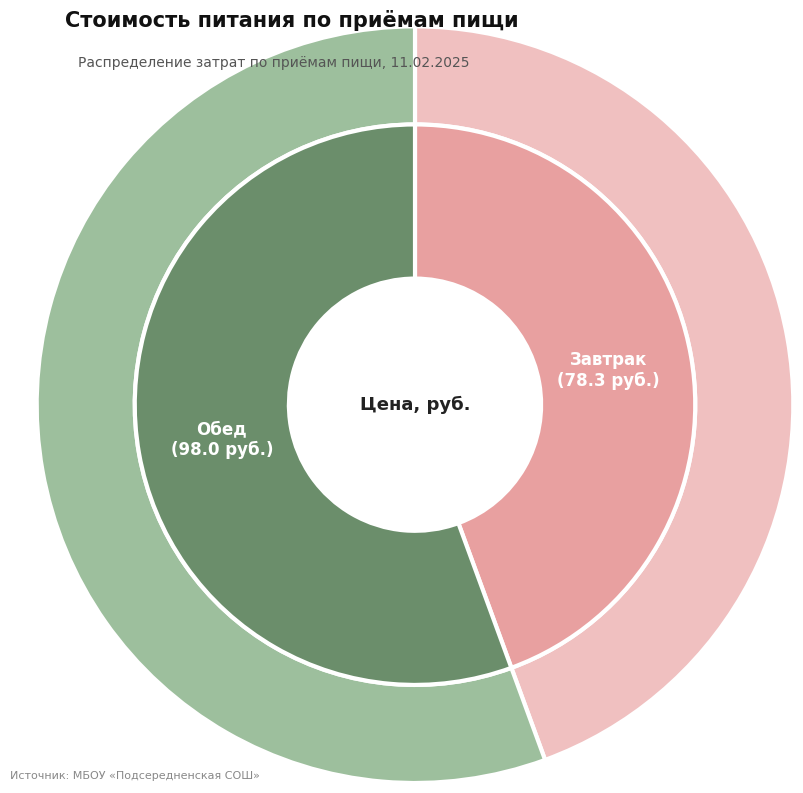

To the nearest percent, what is the difference between the largest and smallest slice percentages?

11%